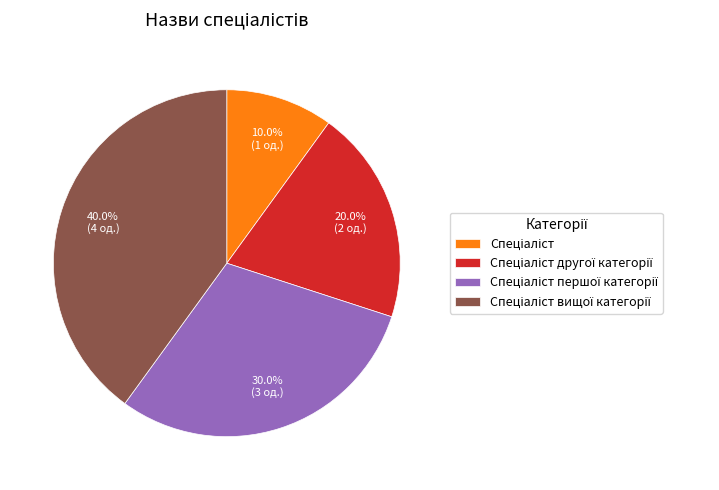

Is there a majority slice in this chart?

No